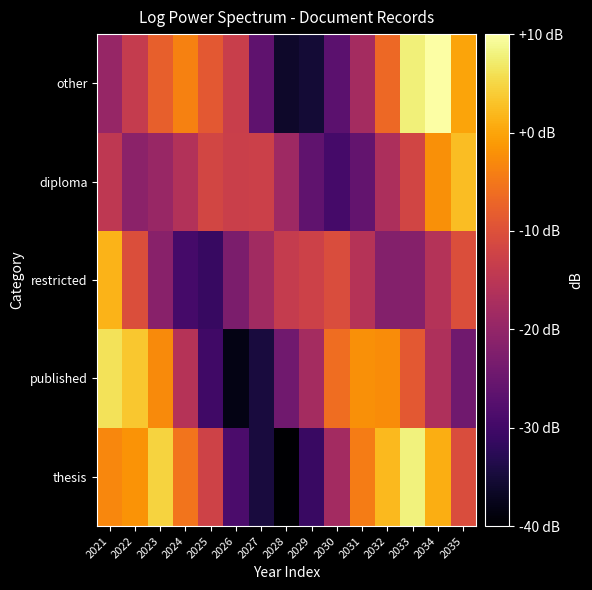

At 2030, list the series in order from smallest to largest.

diploma, other, thesis, restricted, published